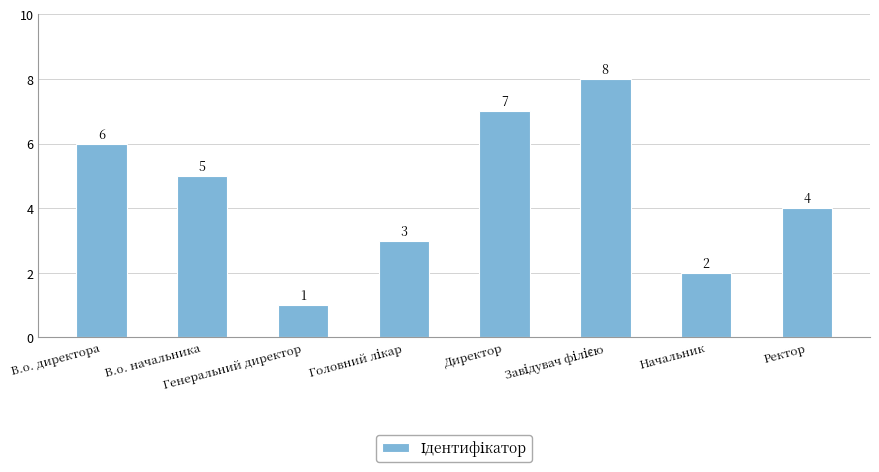

What is the difference between the values at В.о. начальника and В.о. директора?

1